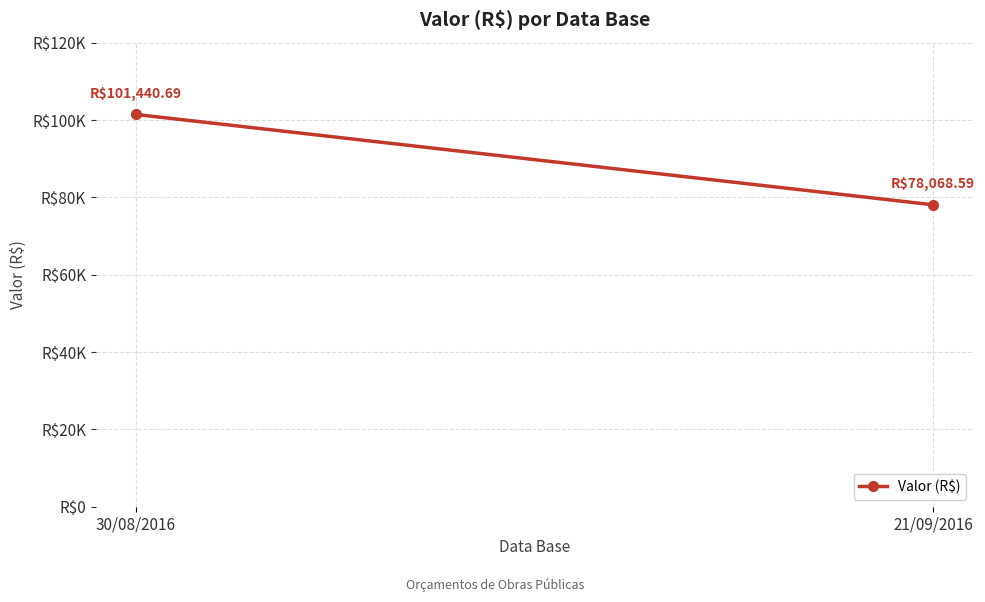

What is the maximum value shown in the chart?

101440.7